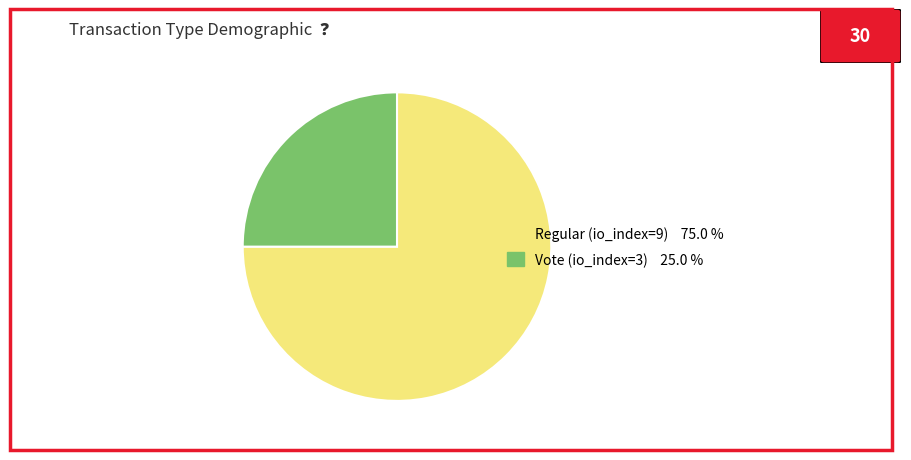

Between Vote (io_index=3) and Regular (io_index=9), which is larger?

Regular (io_index=9)